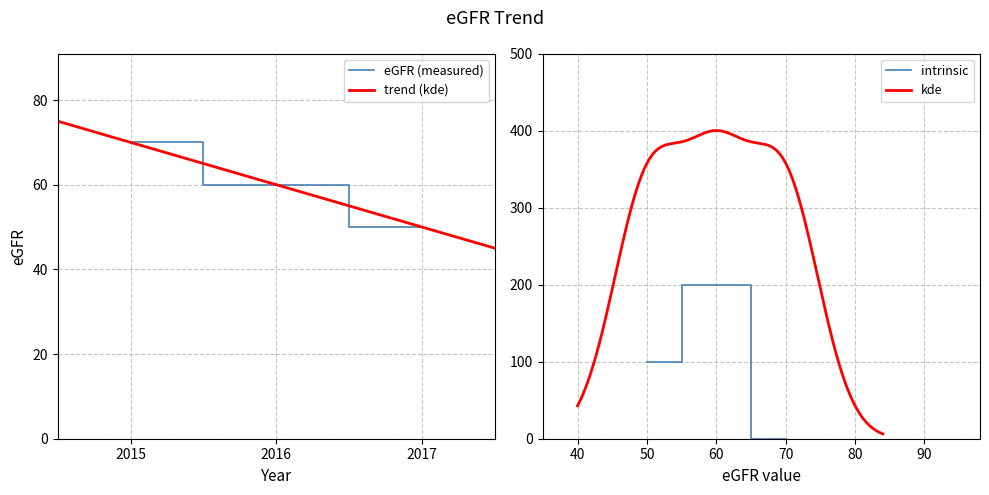

List the labels in order of value, largest first.

2015, 2016, 2017